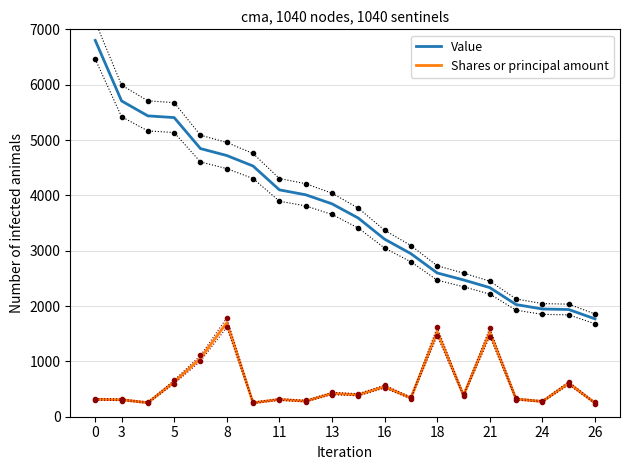

What are all the series names shown in the legend?

Value, Shares or principal amount